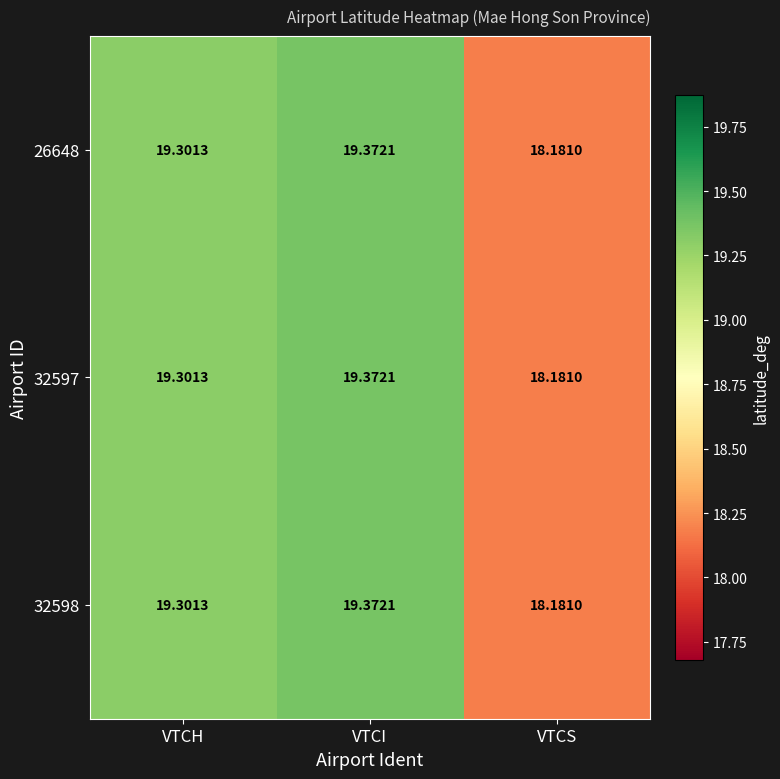

At which label does 32598 first exceed 19?

VTCH